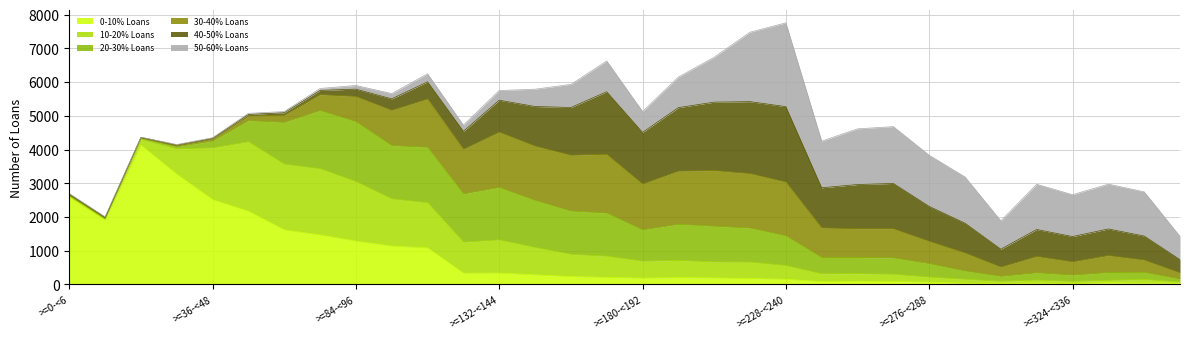

True or false: 50-60% Loans has a value of 1237 at >=168-<180.

False